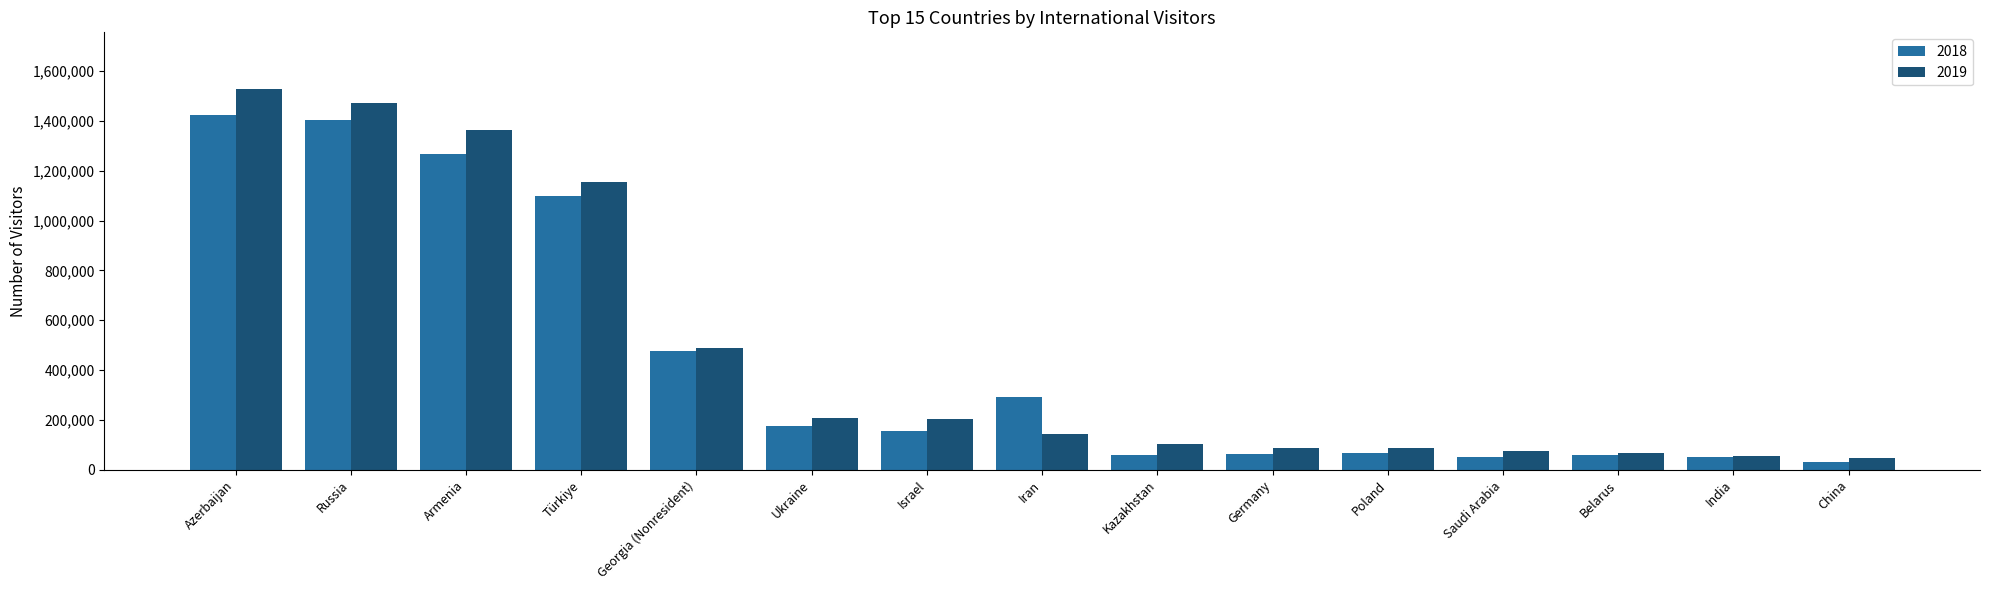

The value of 2019 at India is 54606. True or false?

True